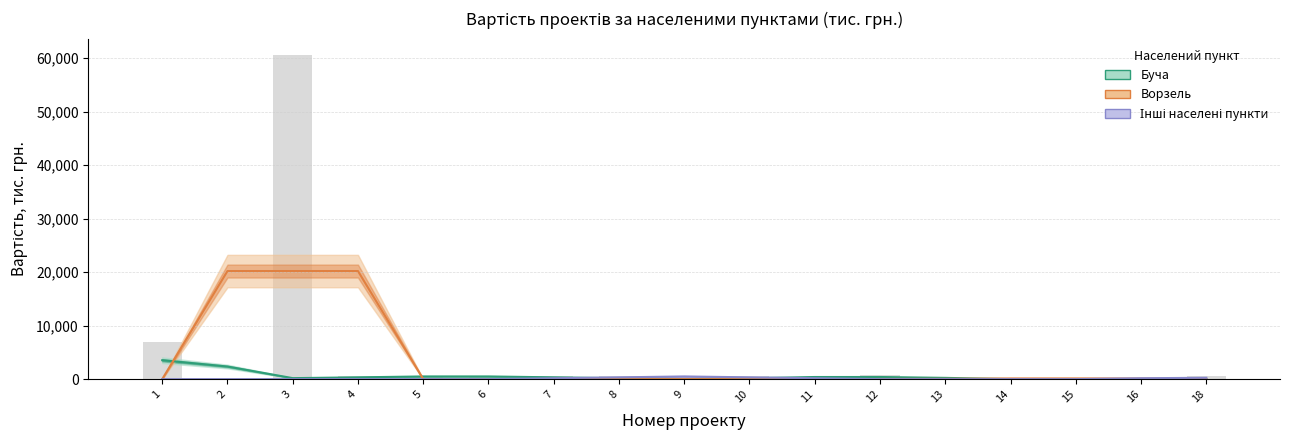

At which category is the sum across all series the highest?

2